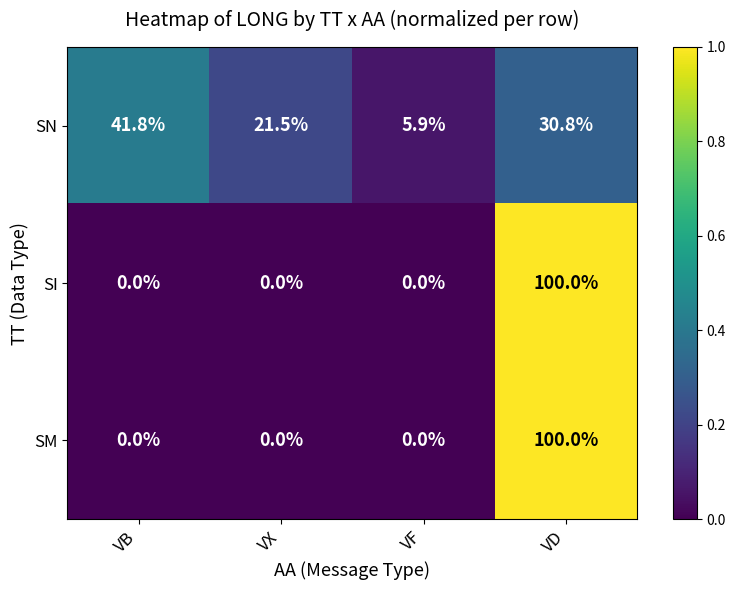

What is the spread (max minus min) of values at VB?

41.8